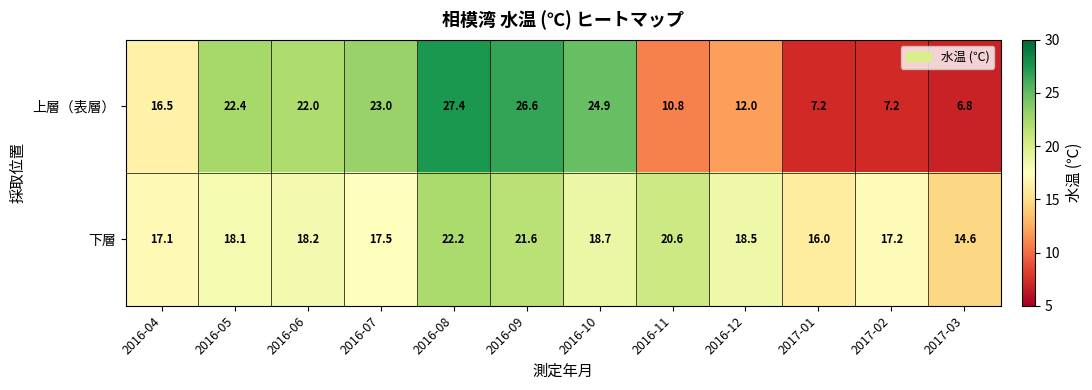

Reading left to right, list all the values displayed in this chart.

上層（表層）: 2016-04=16.5	2016-05=22.4	2016-06=22.0	2016-07=23.0	2016-08=27.4	2016-09=26.6	2016-10=24.9	2016-11=10.8	2016-12=12.0	2017-01=7.2	2017-02=7.2	2017-03=6.8
下層: 2016-04=17.1	2016-05=18.1	2016-06=18.2	2016-07=17.5	2016-08=22.2	2016-09=21.6	2016-10=18.7	2016-11=20.6	2016-12=18.5	2017-01=16.0	2017-02=17.2	2017-03=14.6